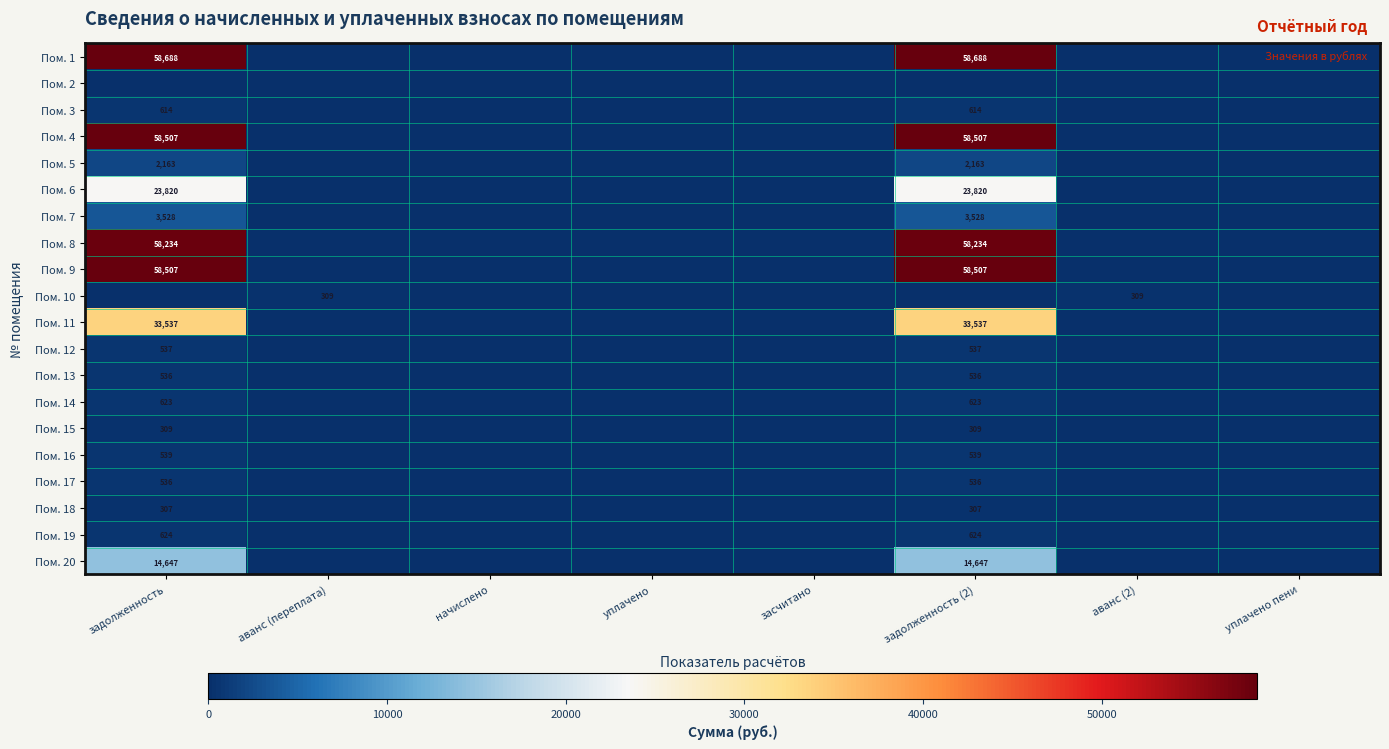

What is the total value across all series at задолженность (2)?

316256.0